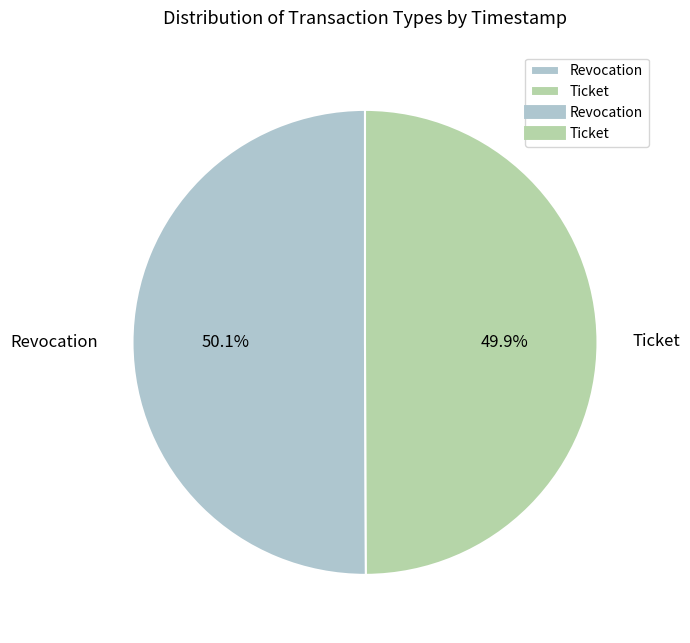

Count the number of slices in the pie.

2